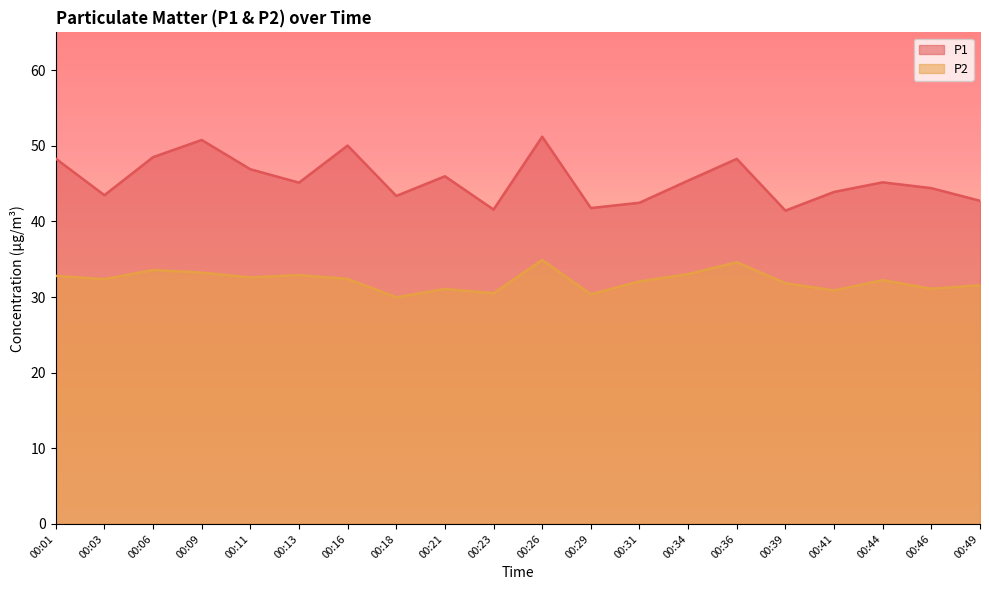

At which category does P1 reach its first local valley?

00:03